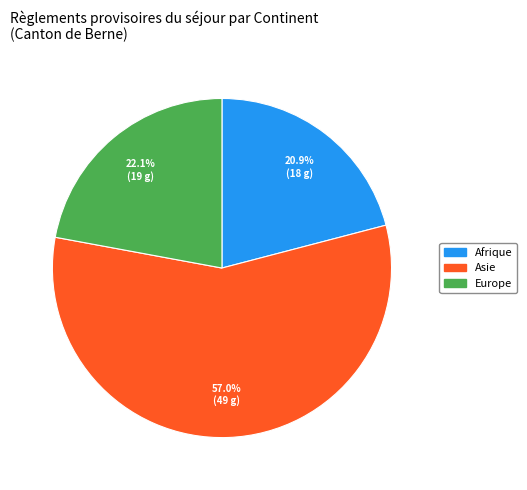

Does any single category account for the majority?

Yes